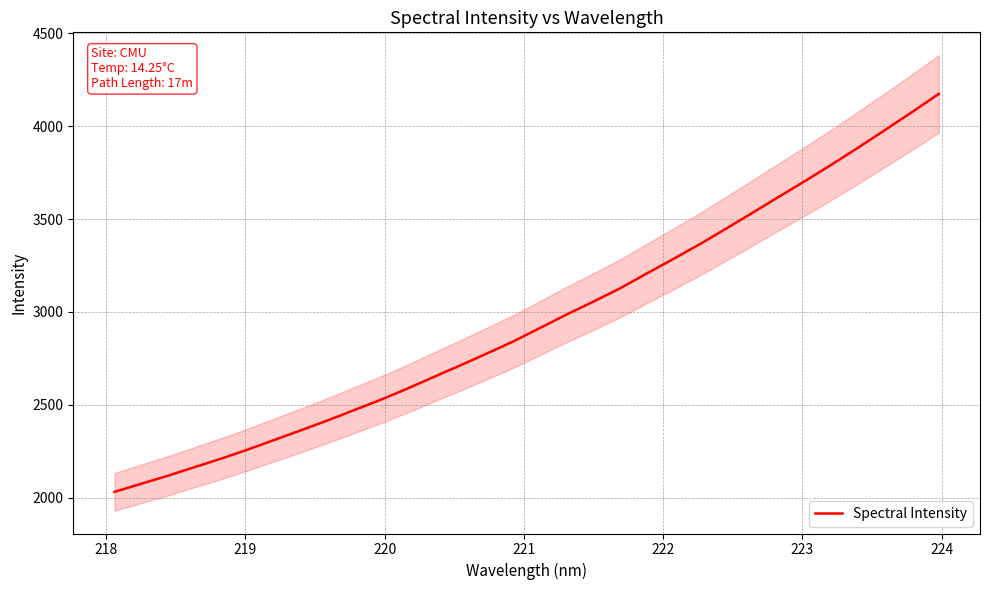

What is the maximum value for Spectral Intensity?

4174.7